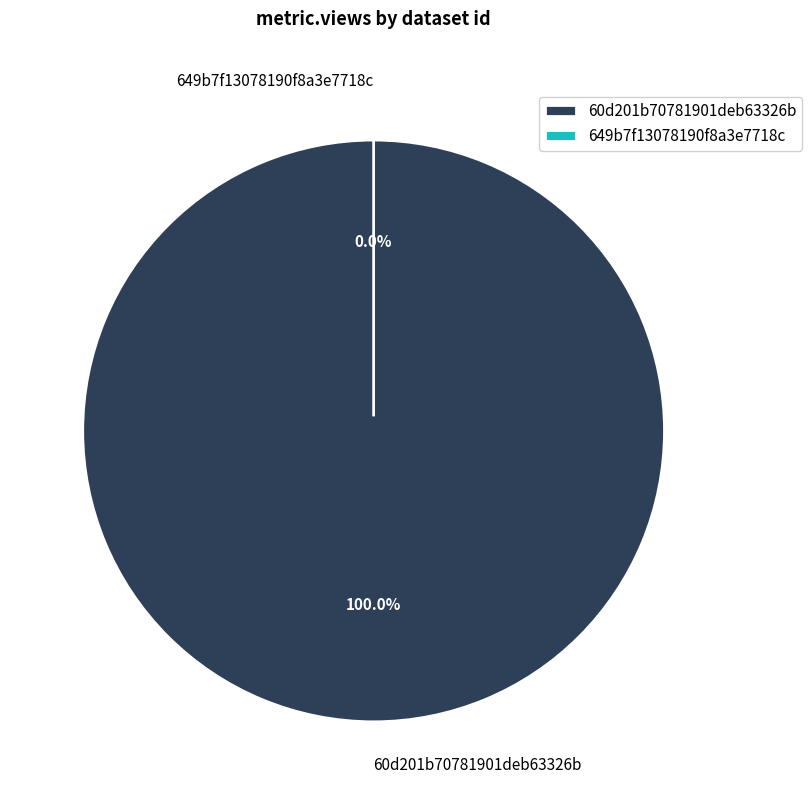

Count the number of slices in the pie.

2